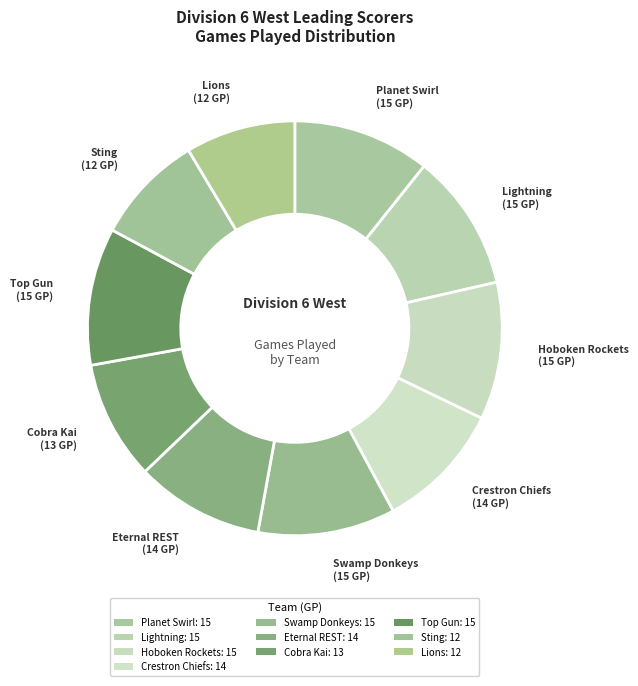

Approximately how many times larger is the value at Sting compared to Planet Swirl?

0.8